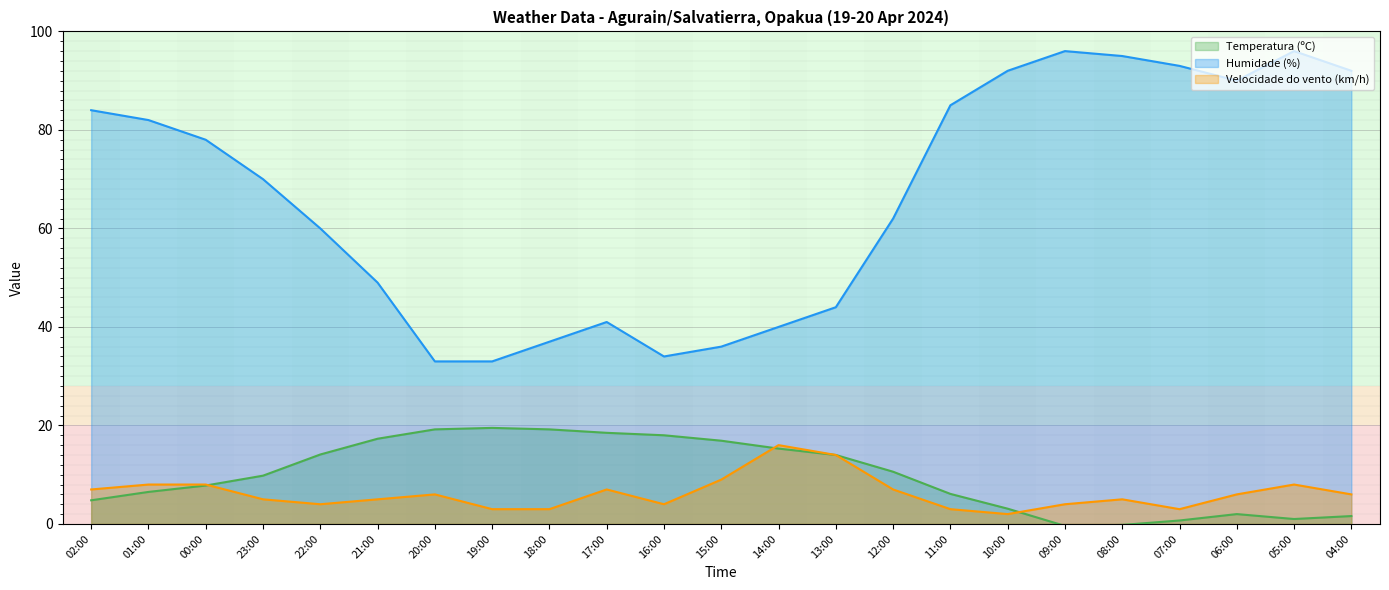

Is it true that Velocidade do vento (km/h) equals 7.0 at 02:00?

True